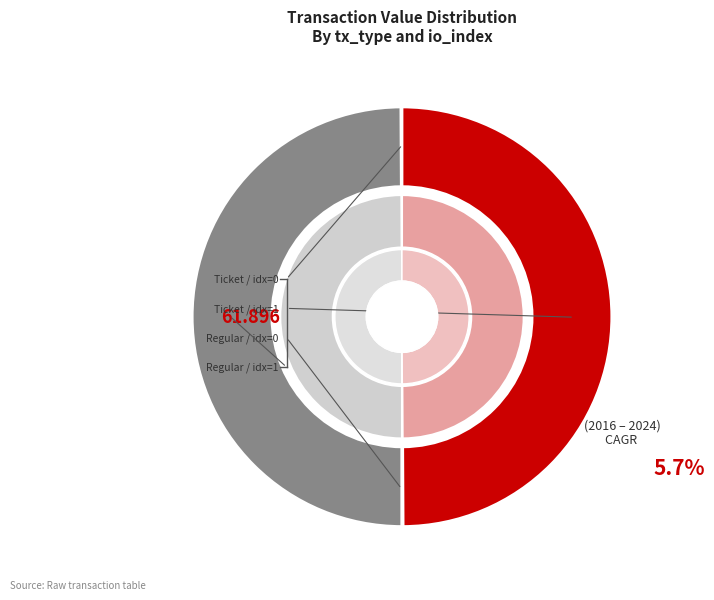

Which category has the biggest portion of the pie?

Ticket / io_index=1